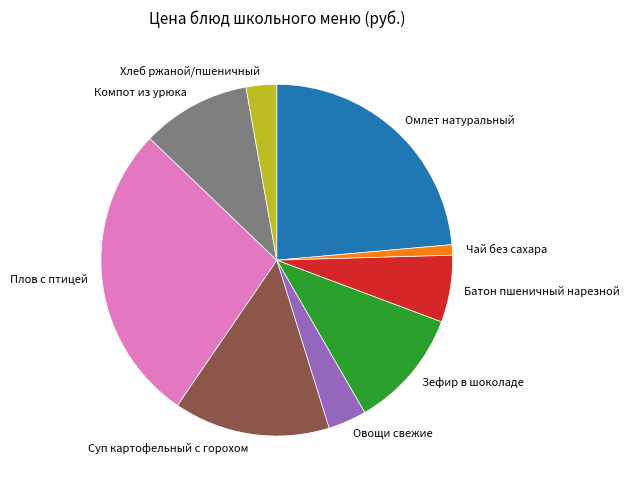

True or false: Зефир в шоколаде accounts for 24% of the total.

False